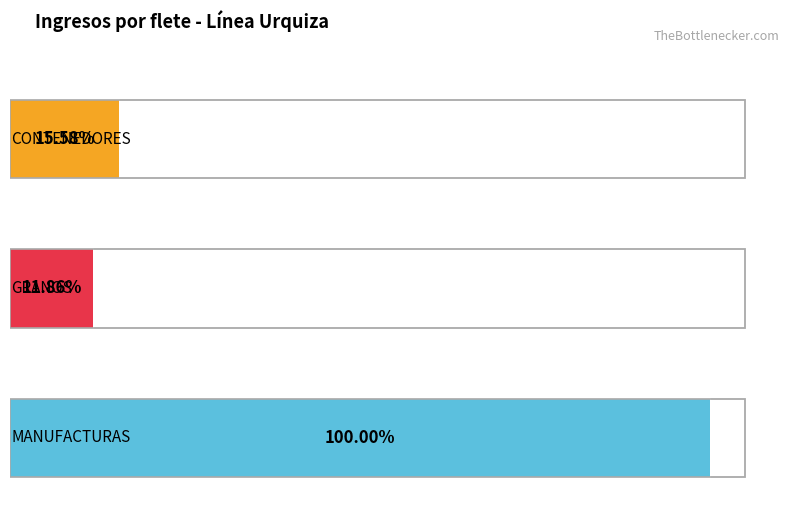

What are all the series names shown in the legend?

CONTENEDORES, GRANOS, MANUFACTURAS